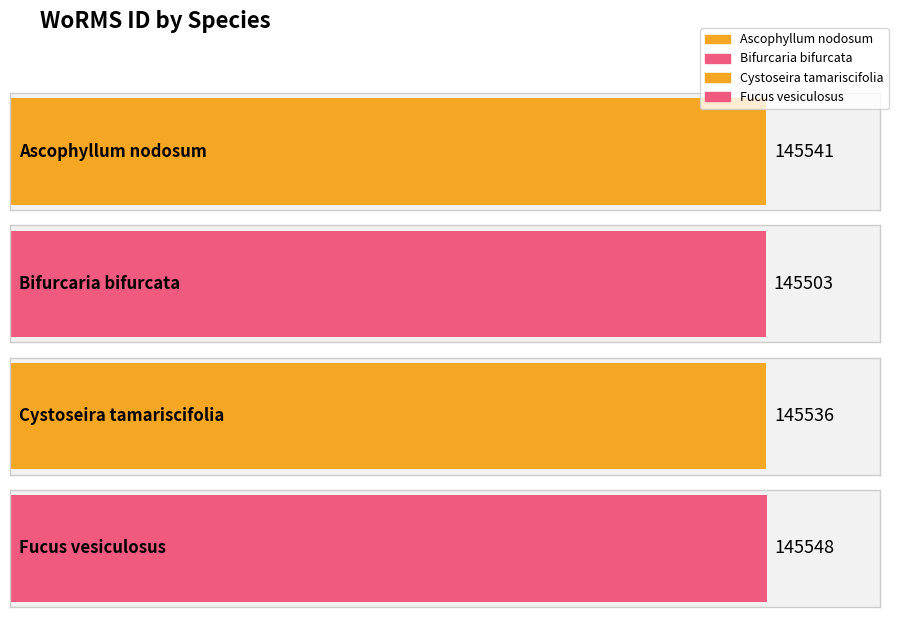

Reading left to right, list all the values displayed in this chart.

Ascophyllum nodosum=145541	Bifurcaria bifurcata=145503	Cystoseira tamariscifolia=145536	Fucus vesiculosus=145548